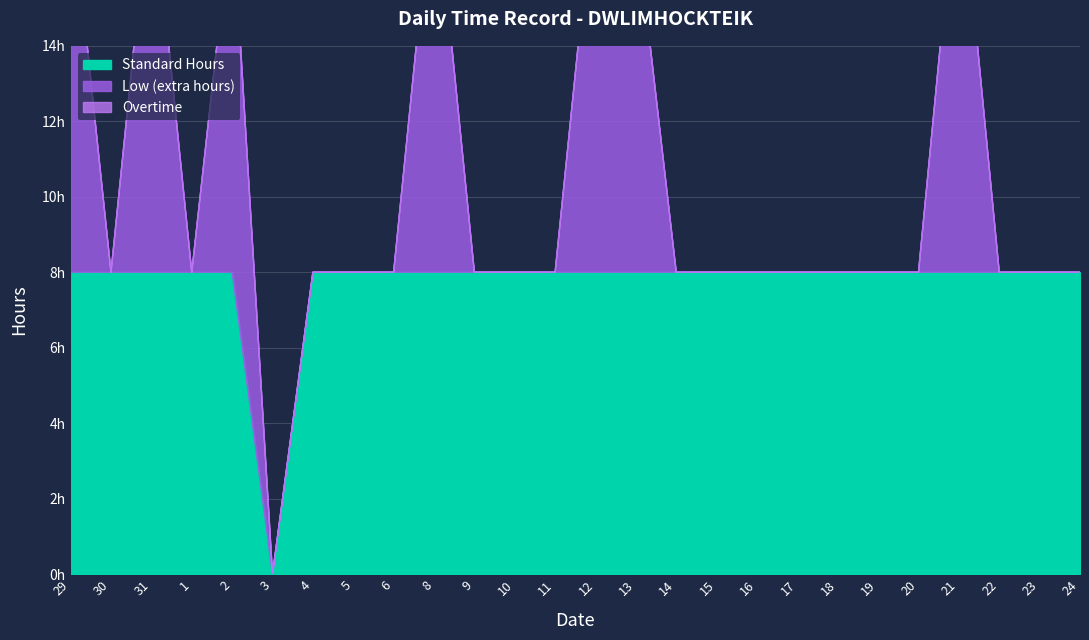

True or false: Standard and Overtime cross at least once.

False